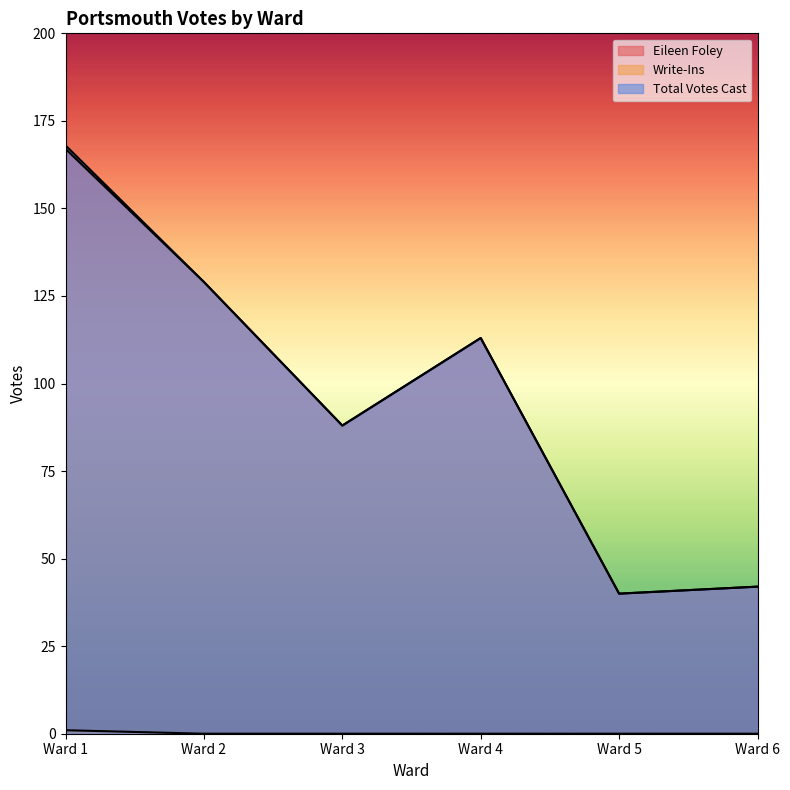

Which series has the widest spread of values?

Total Votes Cast